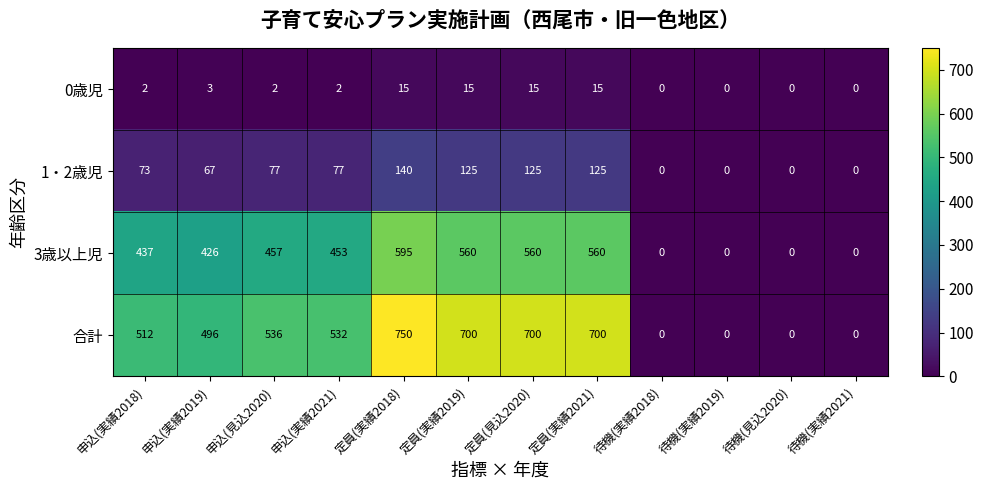

At which label is 0歳児 closest to 7?

申込(実績2019)